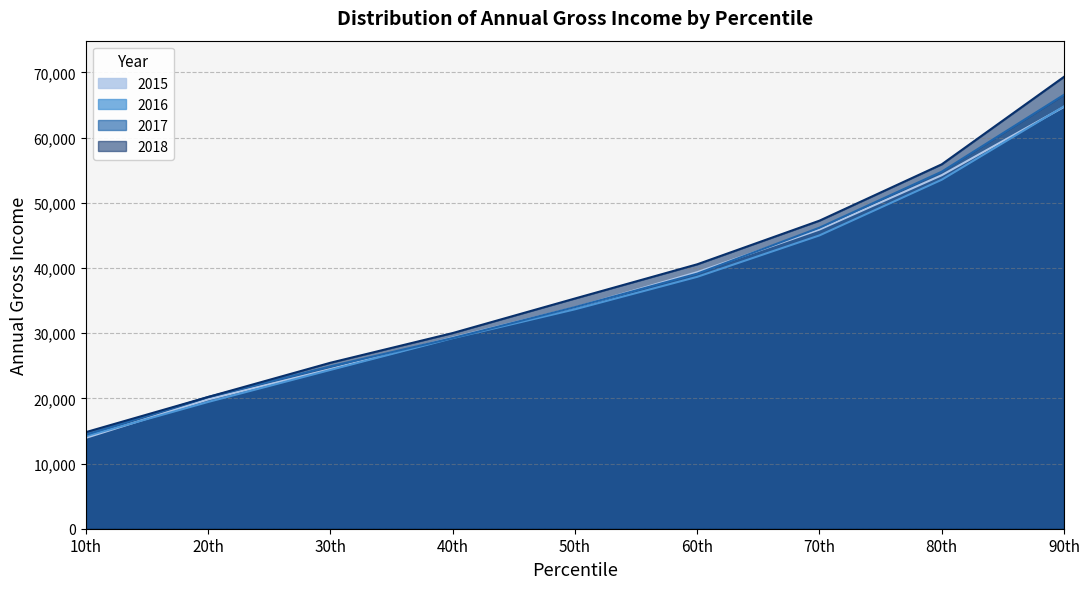

What is the spread (max minus min) of values at 30th?

1098